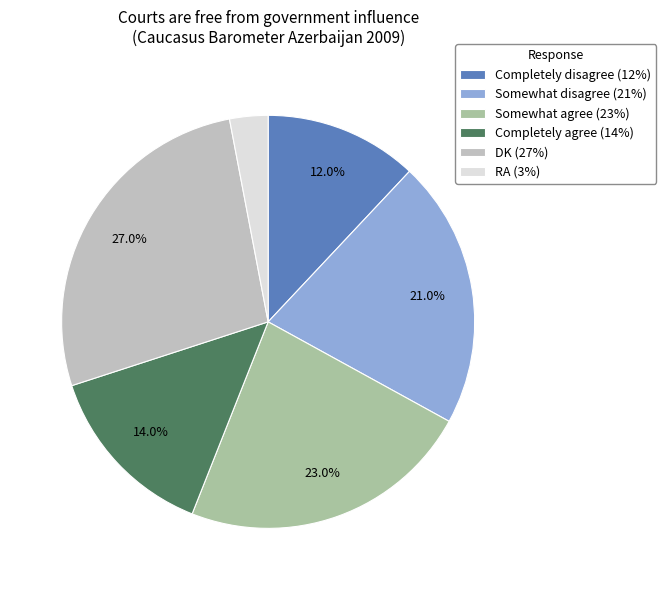

How many slices are in this pie chart?

6